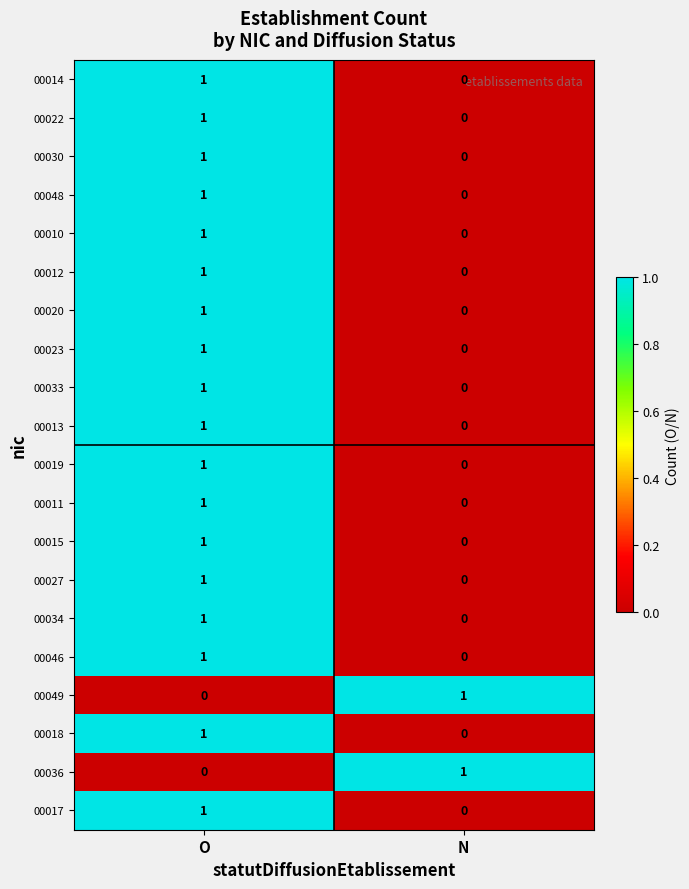

The value of 00013 at N is 0. True or false?

True